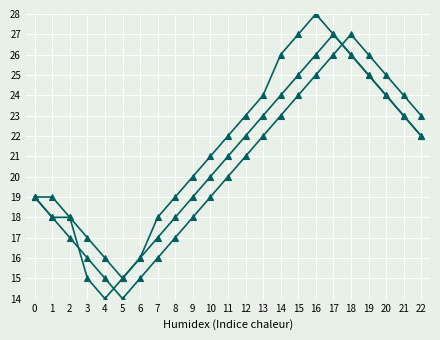

How many distinct data groups are displayed?

3